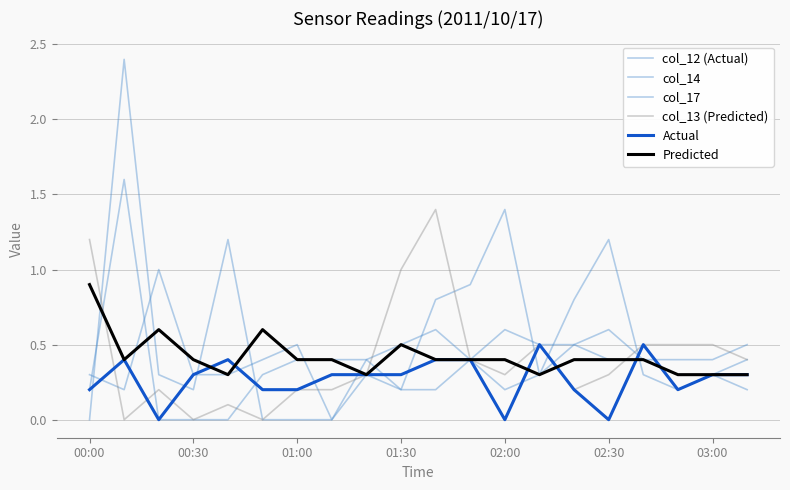

Reading right to left, list all the values displayed in this chart.

col_12 (Actual): 0.4	0.3	0.2	0.3	1.2	0.8	0.3	1.4	0.9	0.8	0.2	0.3	0.0	0.0	0.0	1.2	0.2	0.3	2.4	0.0
col_14: 0.2	0.3	0.3	0.4	0.6	0.5	0.3	0.2	0.4	0.2	0.2	0.4	0.4	0.4	0.3	0.0	0.0	0.0	1.6	0.2
col_17: 0.5	0.4	0.4	0.4	0.4	0.5	0.5	0.6	0.4	0.6	0.5	0.4	0.0	0.5	0.4	0.3	0.3	1.0	0.2	0.3
col_13 (Predicted): 0.4	0.5	0.5	0.5	0.3	0.2	0.5	0.3	0.4	1.4	1.0	0.3	0.2	0.2	0.0	0.1	0.0	0.2	0.0	1.2
Actual: 0.3	0.3	0.2	0.5	0.0	0.2	0.5	0.0	0.4	0.4	0.3	0.3	0.3	0.2	0.2	0.4	0.3	0.0	0.4	0.2
Predicted: 0.3	0.3	0.3	0.4	0.4	0.4	0.3	0.4	0.4	0.4	0.5	0.3	0.4	0.4	0.6	0.3	0.4	0.6	0.4	0.9